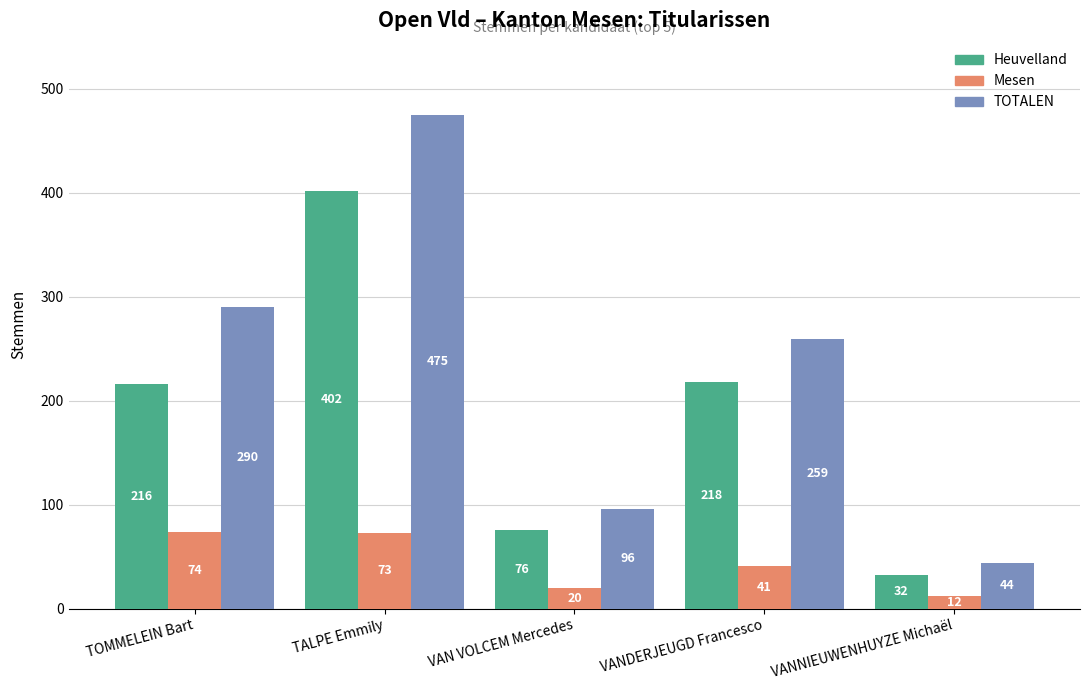

At which label does TOTALEN reach its minimum?

VANNIEUWENHUYZE Michaël